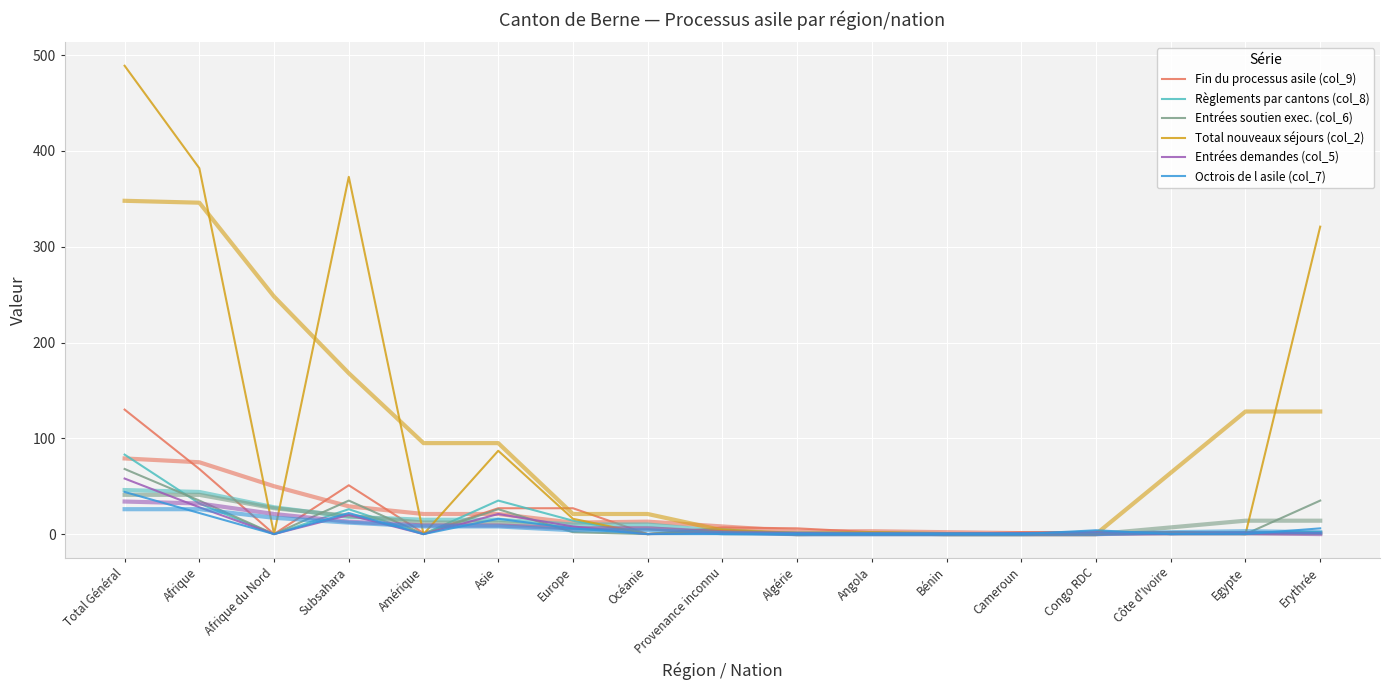

At Total Général, list the series in order from smallest to largest.

Octrois de l asile (col_7), Entrées demandes (col_5), Entrées soutien exec. (col_6), Règlements par cantons (col_8), Fin du processus asile (col_9), Total nouveaux séjours (col_2)